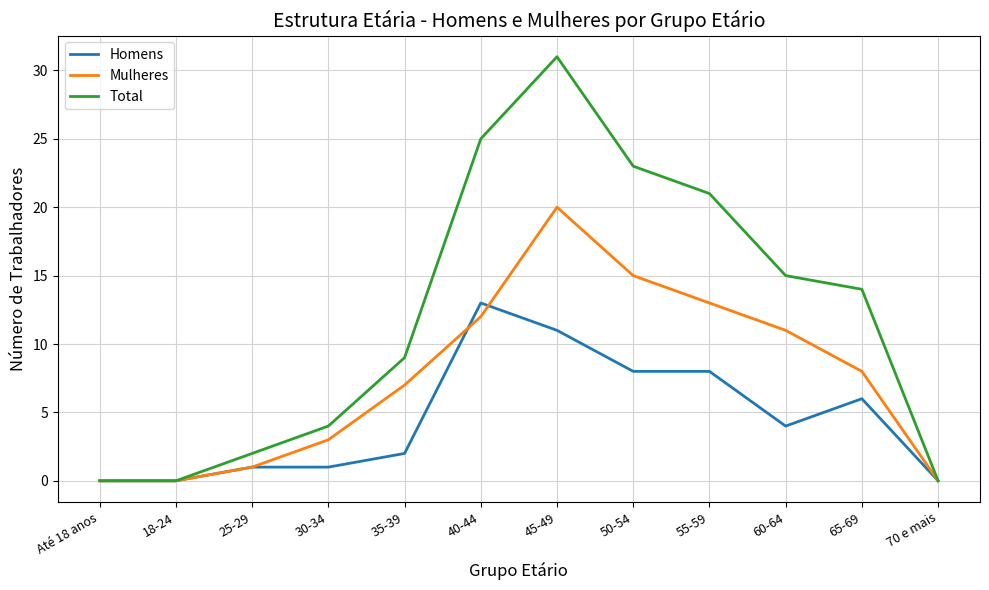

How many series are shown in this chart?

3